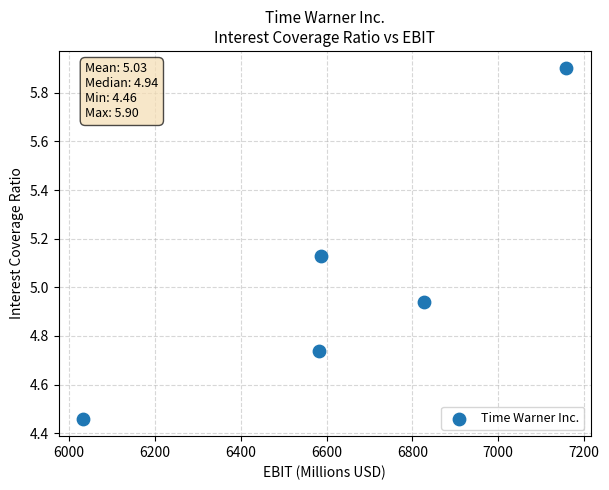

What is the average X value?

6637.6